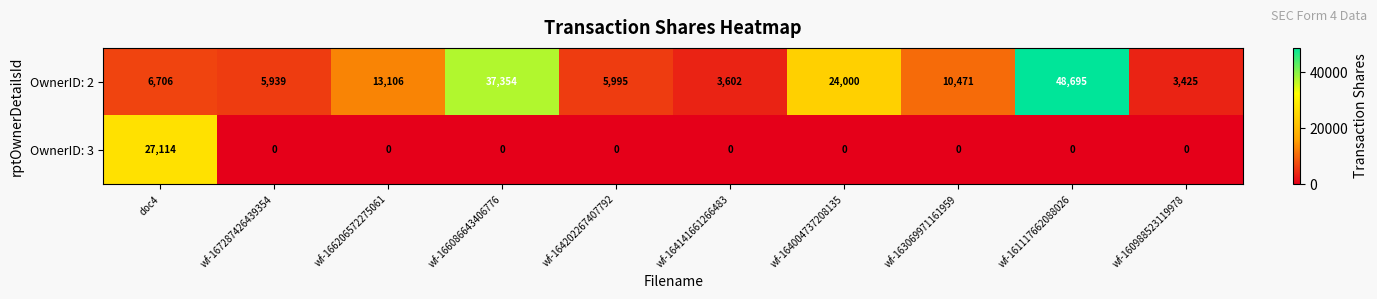

What is the sum of all OwnerID: 2 values?

159293